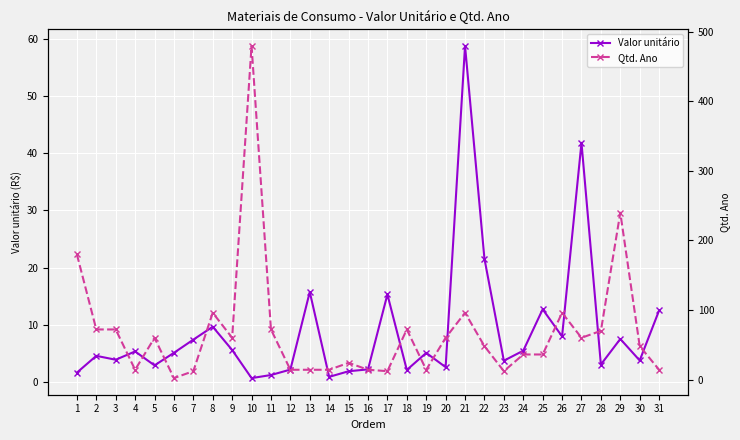

What is the average value of the Qtd. Ano series?

68.2